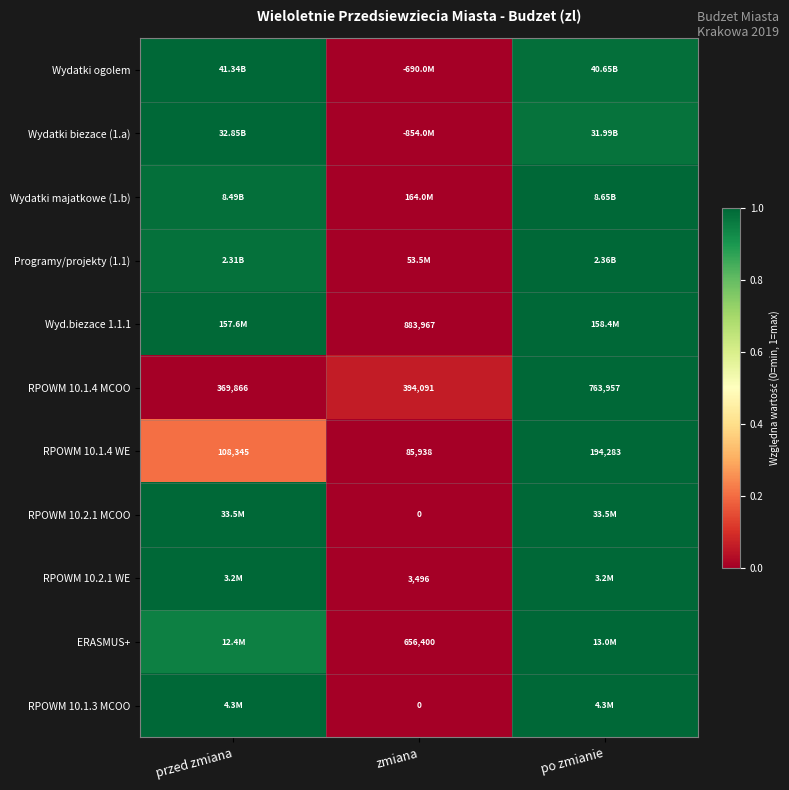

Is it true that RPOWM 10.2.1 MCOO equals 0.0 at zmiana?

True